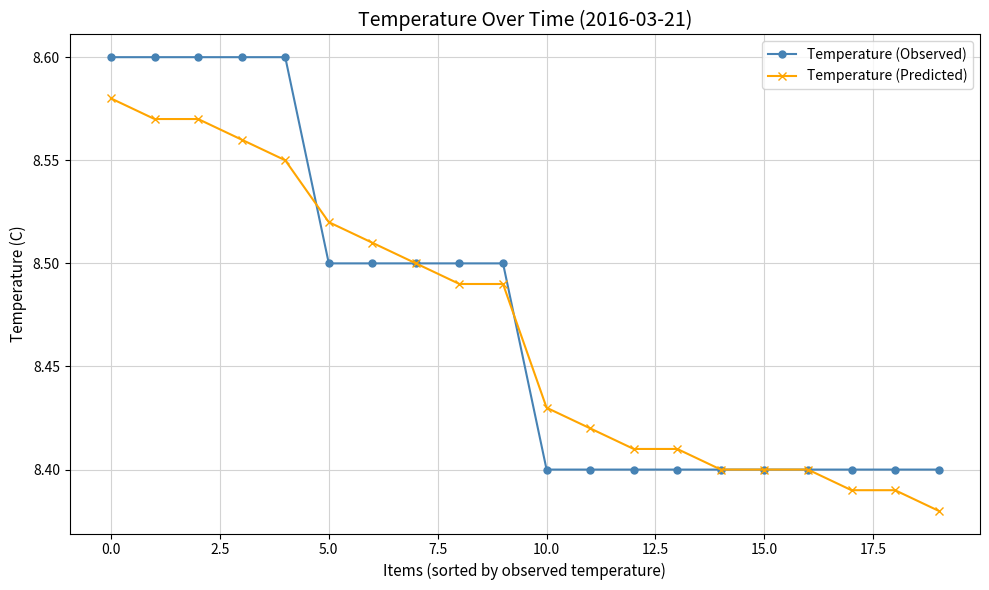

At how many categories does at least one series exceed 8?

20